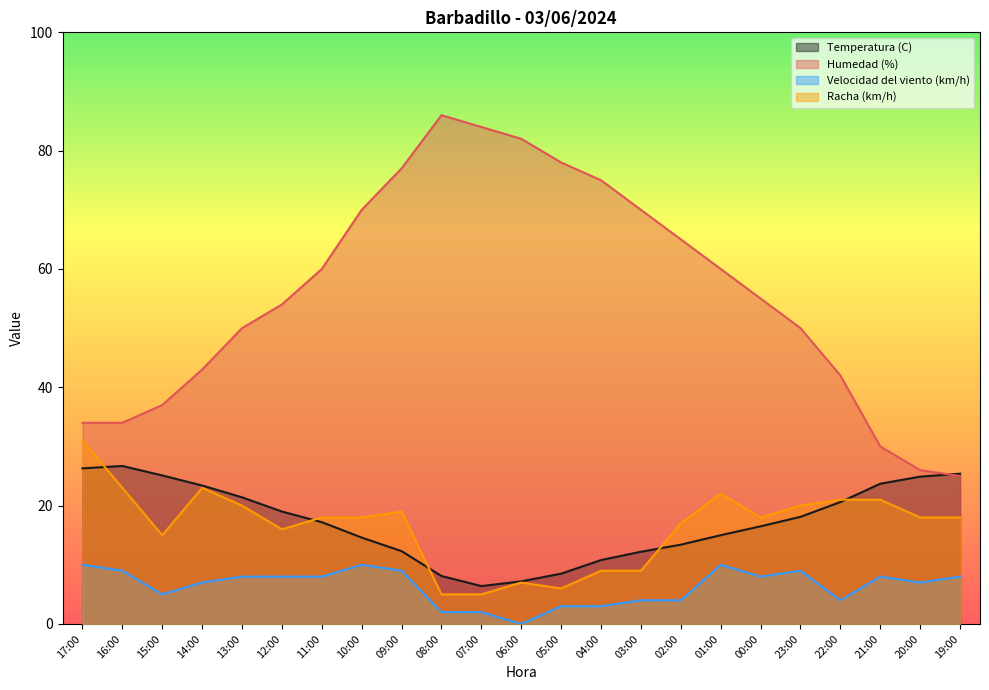

Between 14:00 and 03:00, which series saw the biggest shift?

Humedad (%)